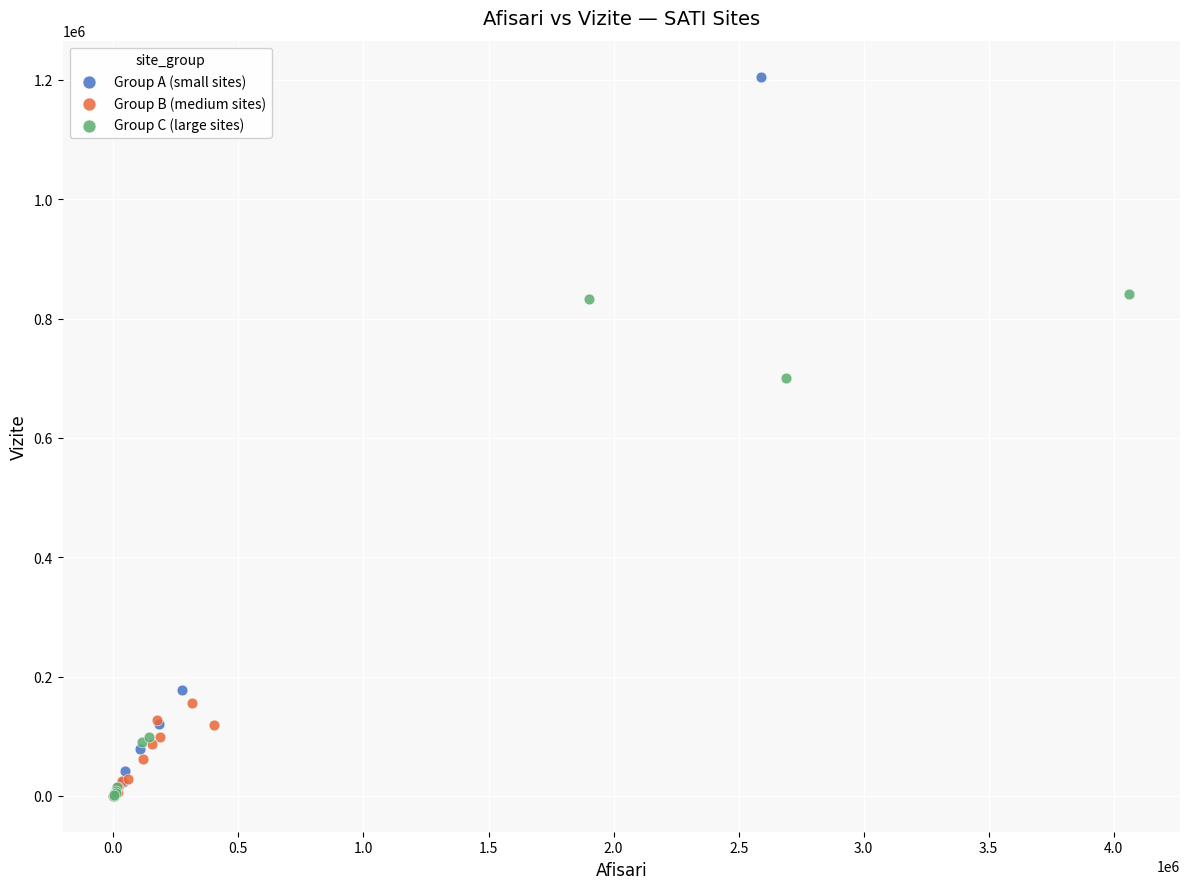

Which series has the widest spread of Y values?

Group A (small sites)